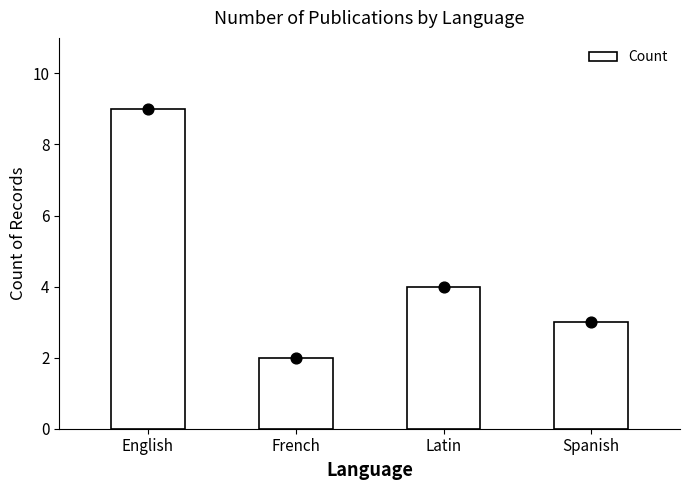

Between English and Spanish, which is larger?

English